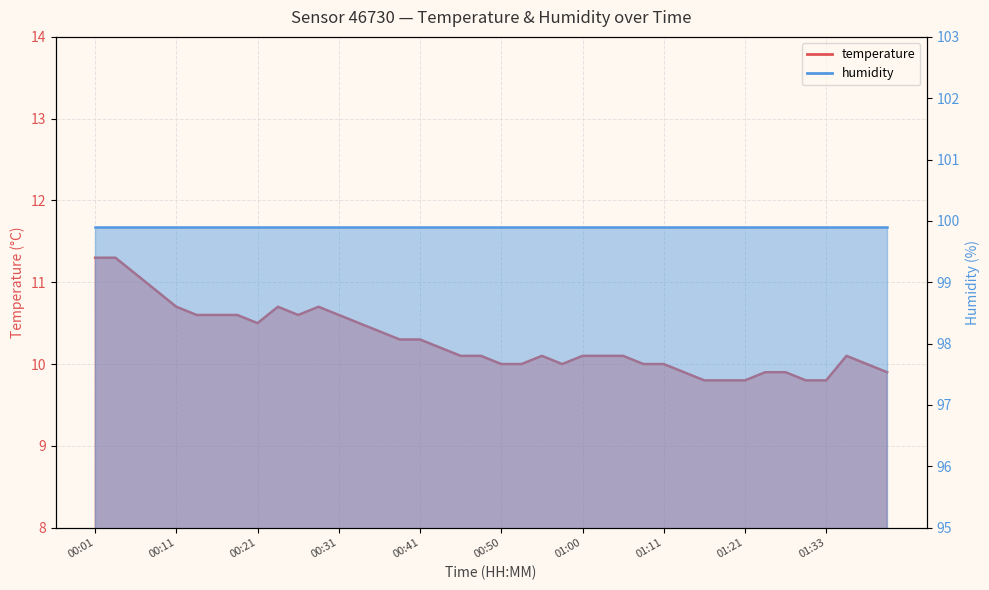

What is the change in value from 00:33 to 01:11?

-0.5